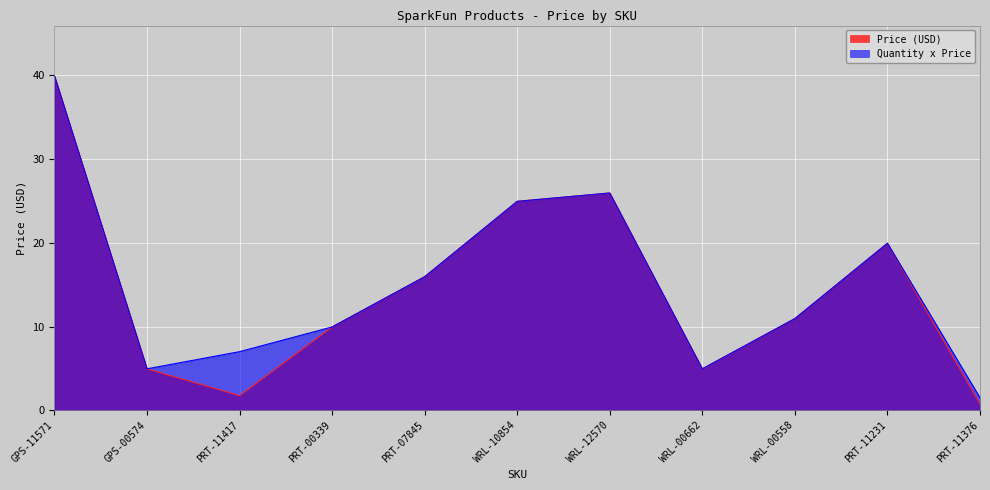

What is the sum of all Quantity x Price values?

166.1